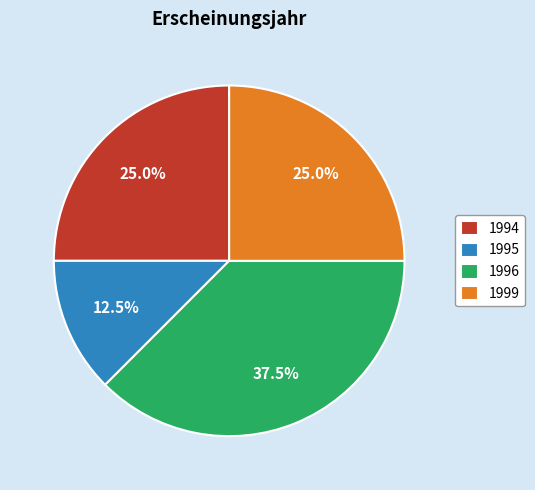

Between 1994 and 1996, which is larger?

1996